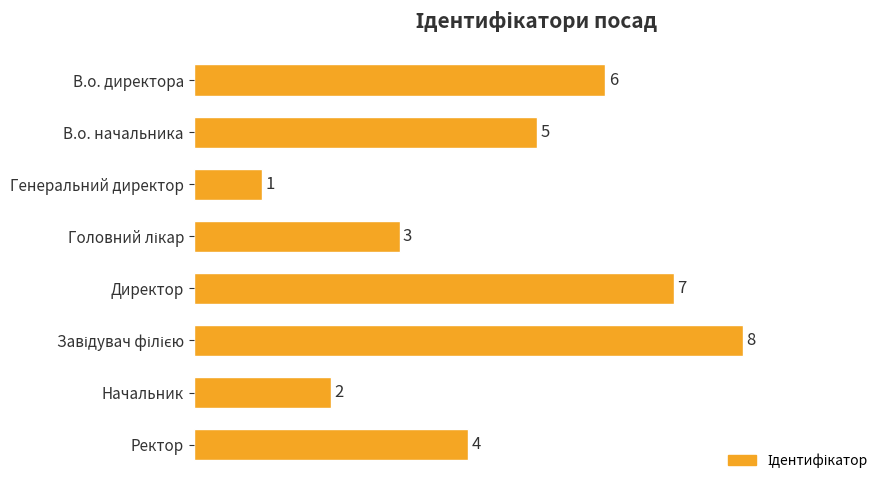

What is the maximum value shown in the chart?

8